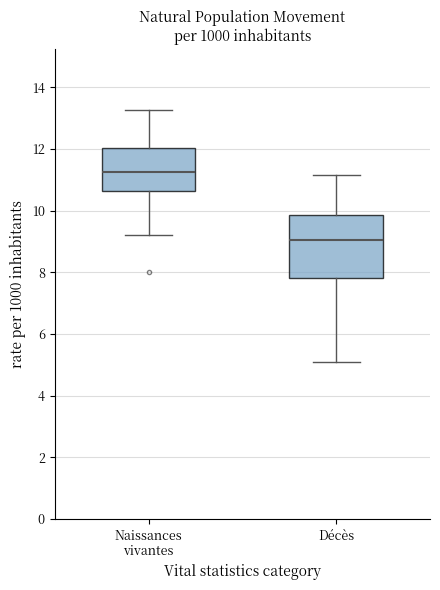

Which box has the highest median line?

Naissances vivantes